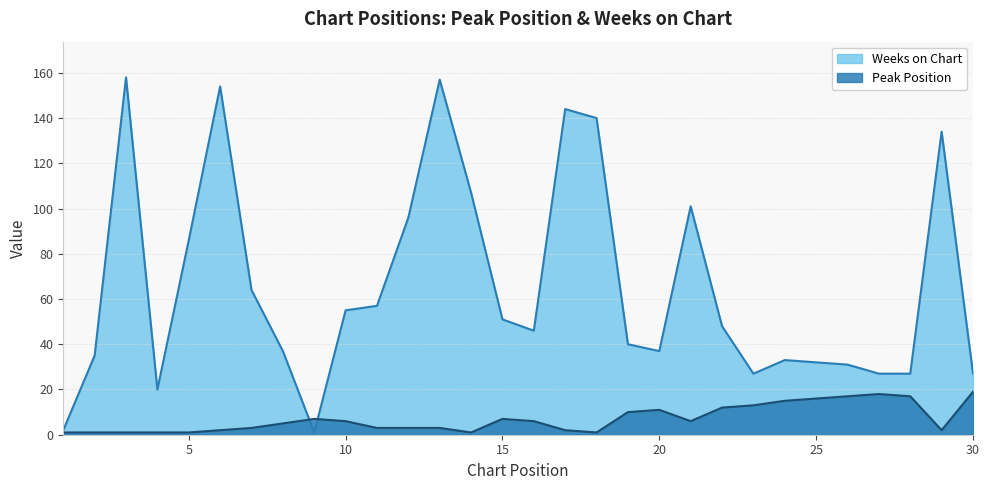

How many data points in Peak Position are above 6?

12